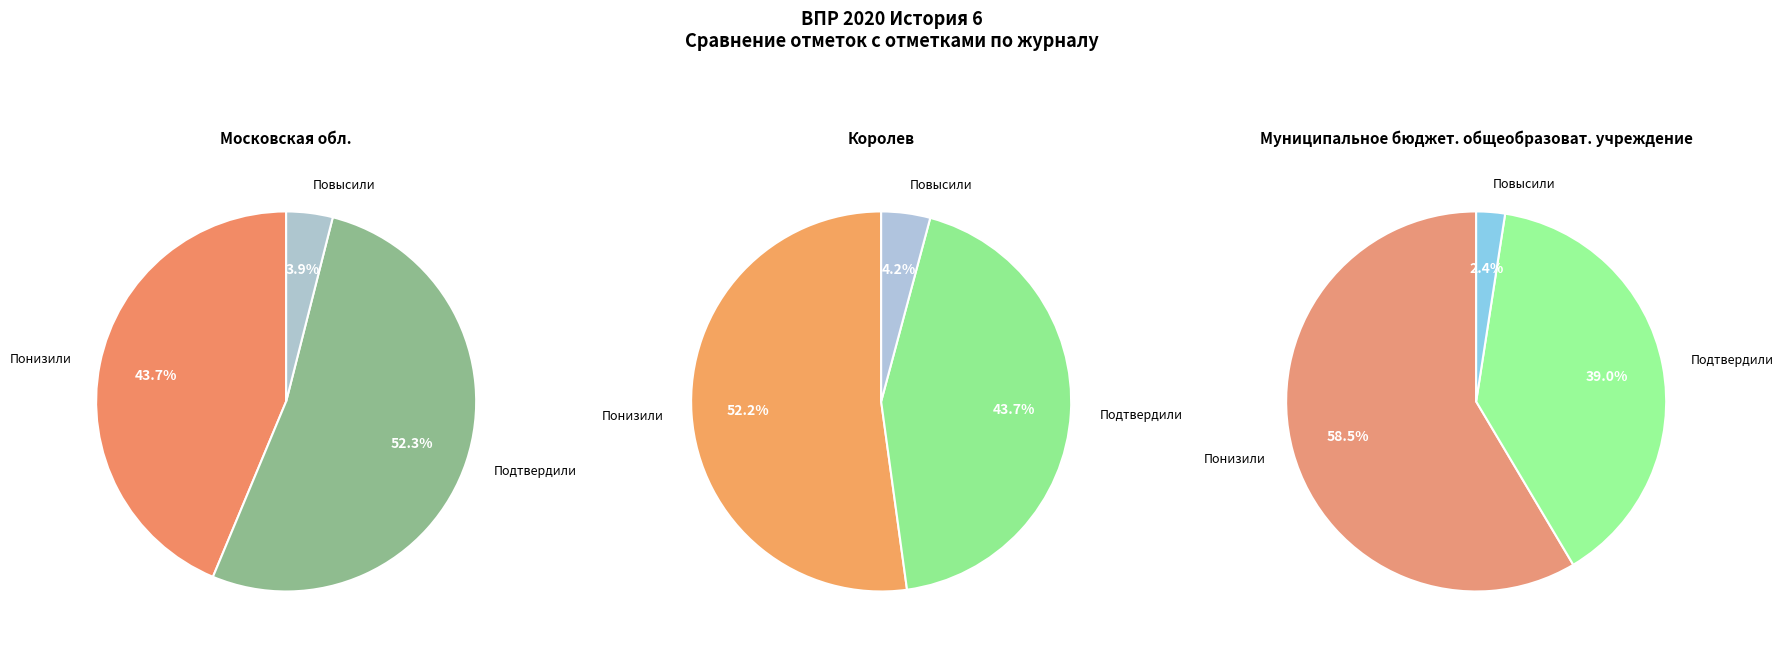

To the nearest percent, what percentage of the pie is Повысили?

4%